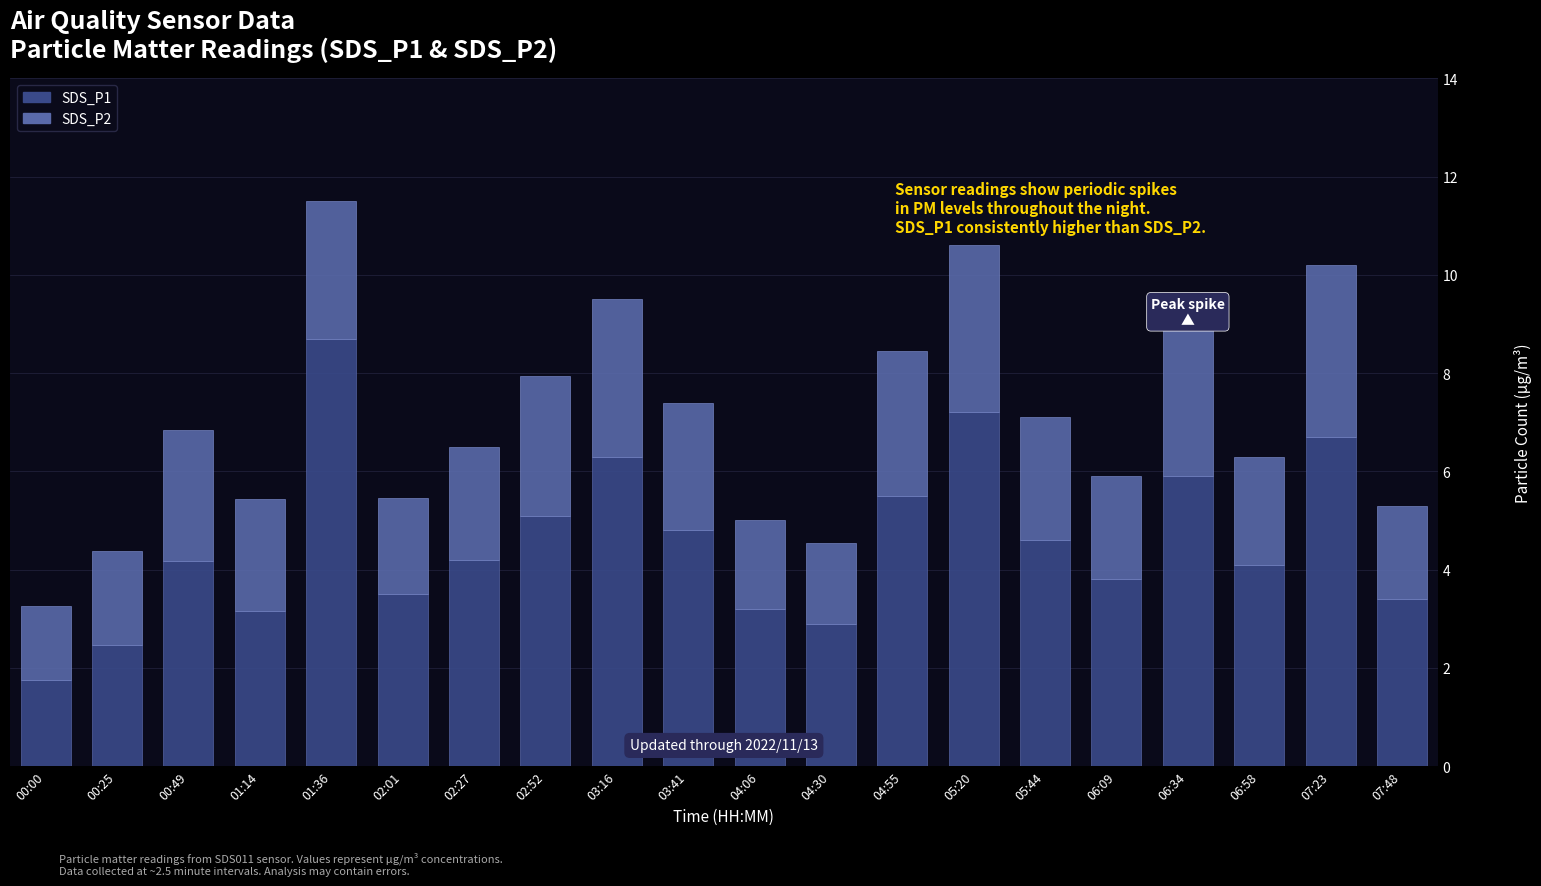

Are the bars grouped side by side (vs. stacked)?

No